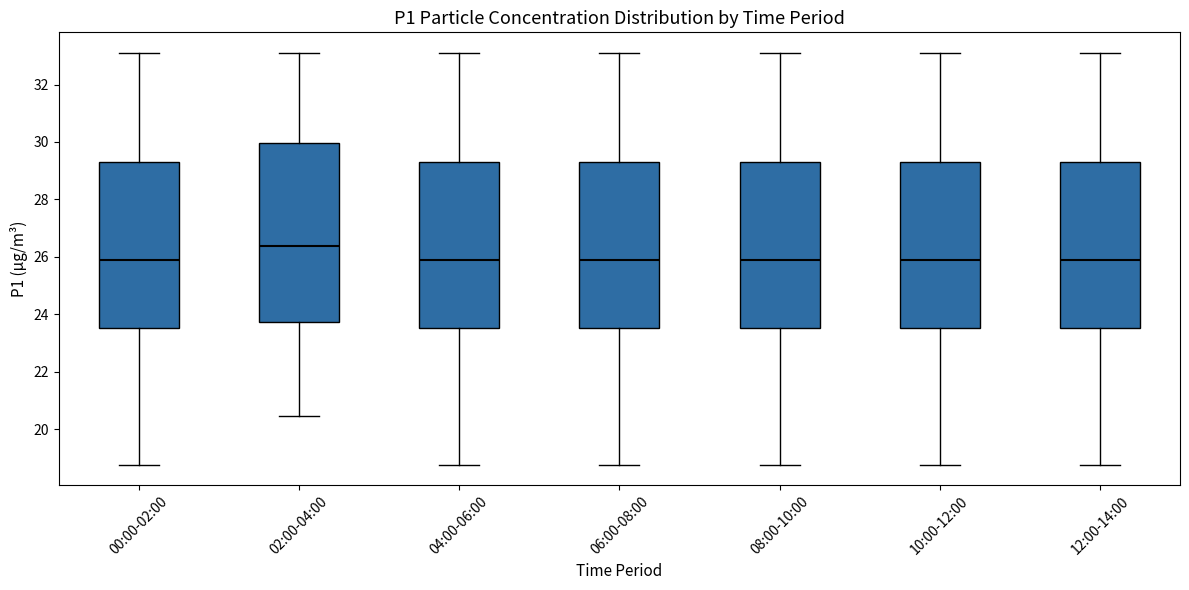

Where does the upper whisker of the box for 10:00-12:00 end on the y-axis? The values are not printed on the chart, so give them approximately, as read against the axis.

33.2